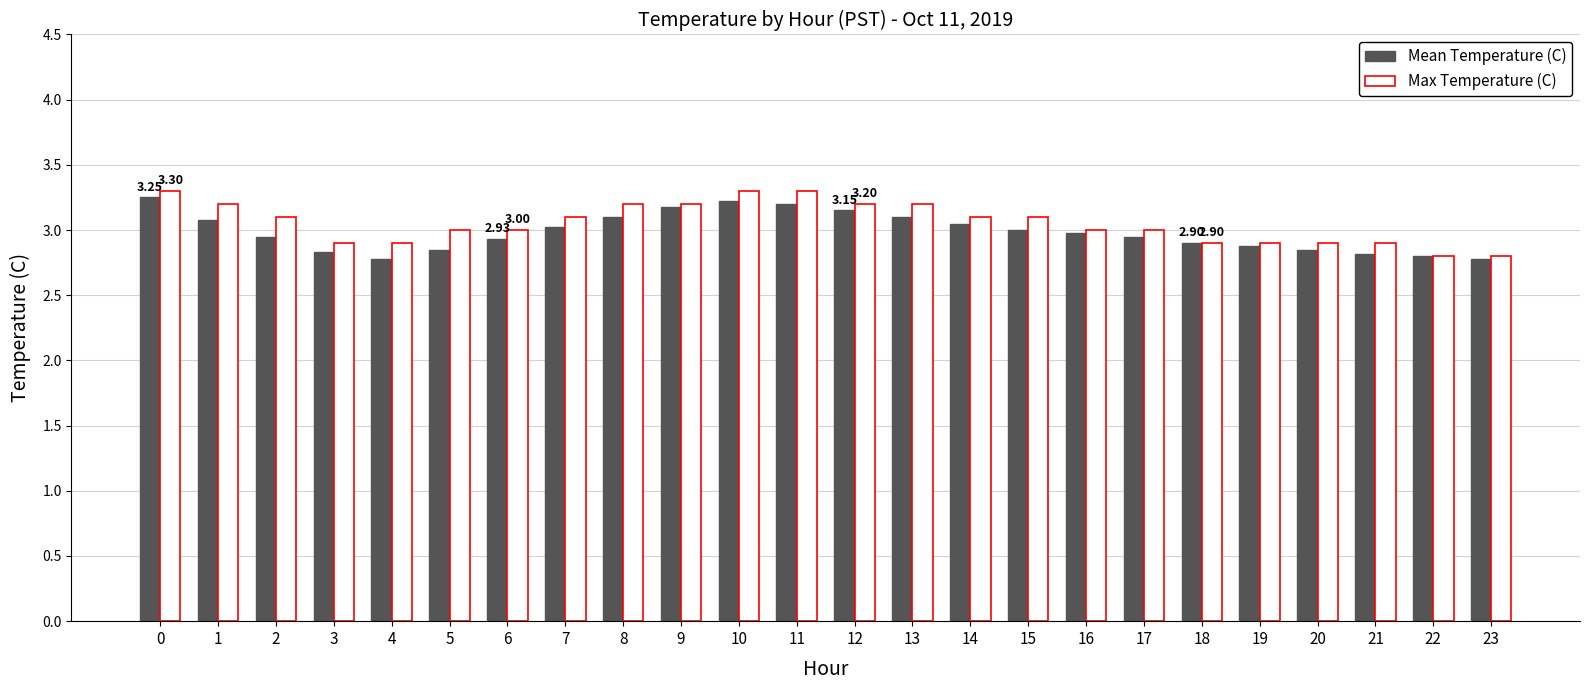

What is the sum of the Mean Temperature (C) values at 17 and 4?

5.7